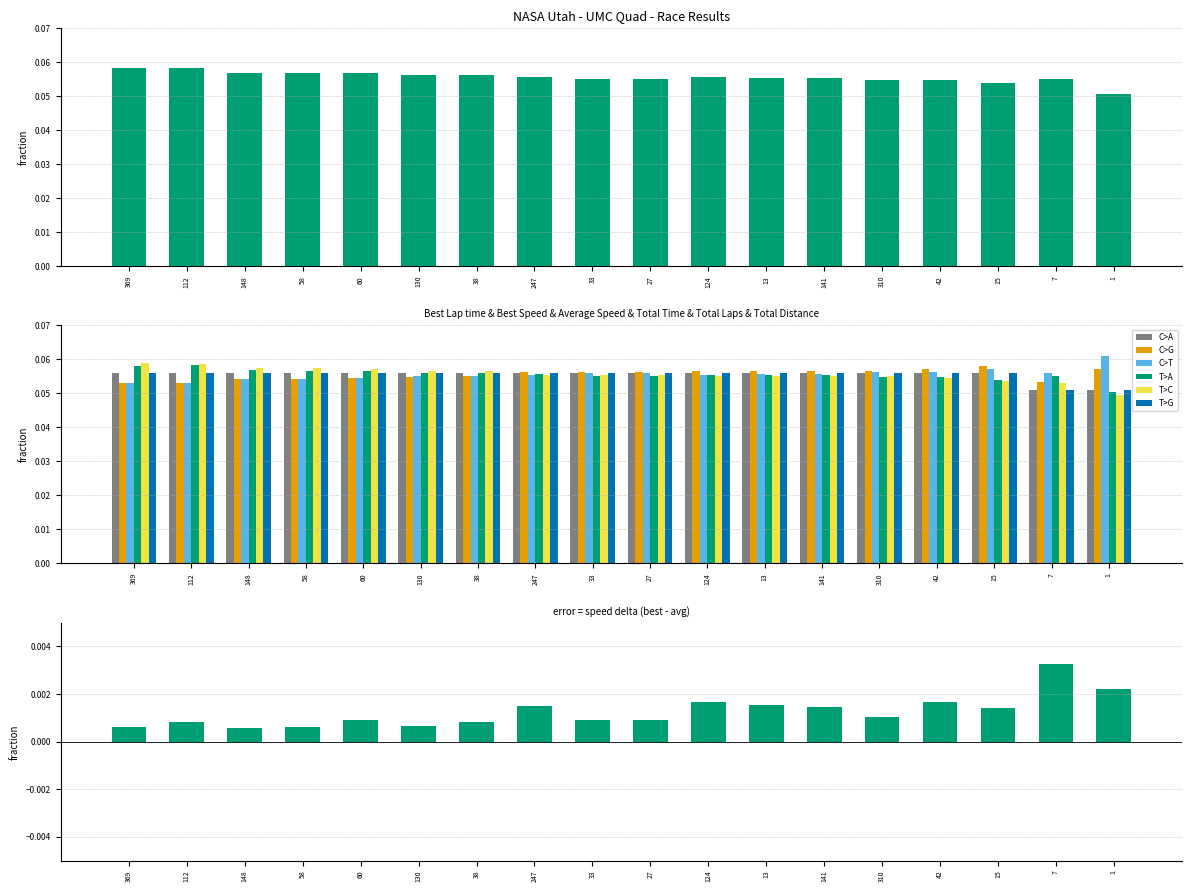

Is the value of Best Lap time at 124 greater than the value of Total Laps at 112?

No